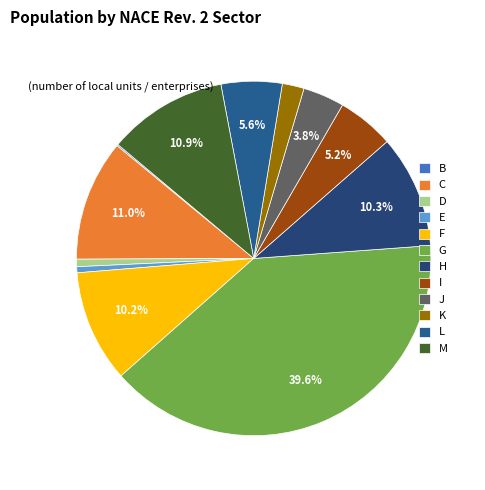

The B slice represents 0% of the pie. True or false?

True